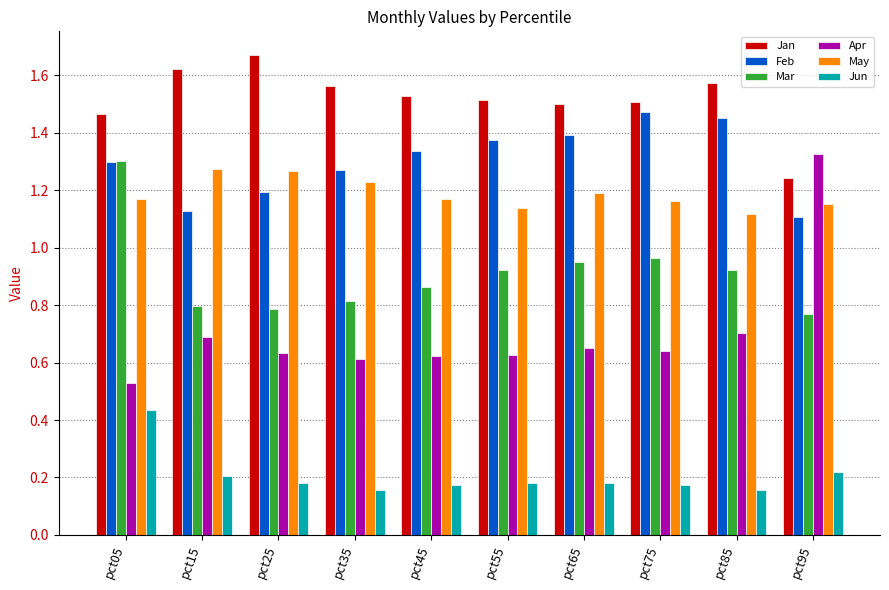

How many data points does each series have?

10